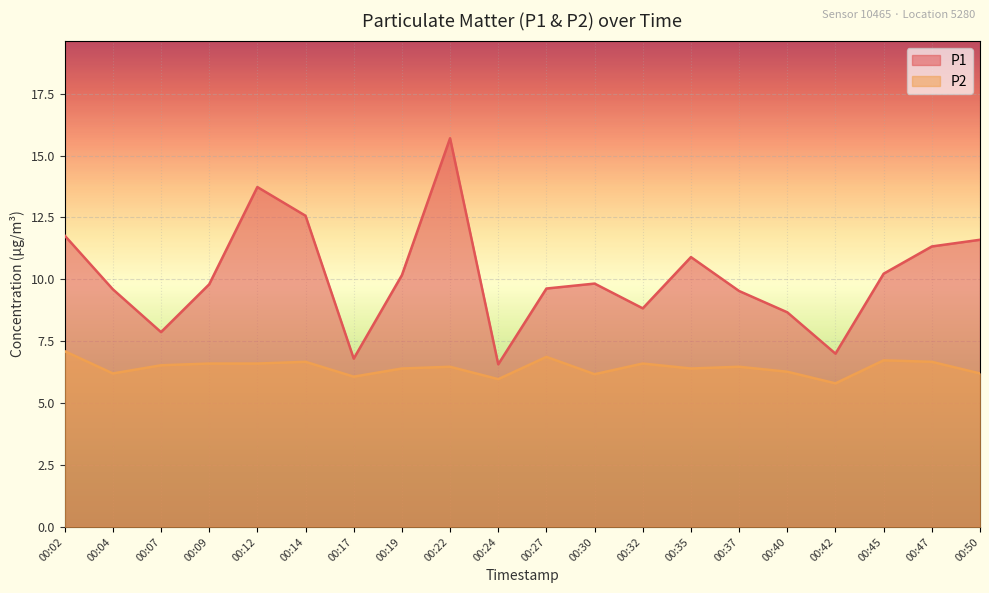

What is the total value across all series at 00:12?

20.3